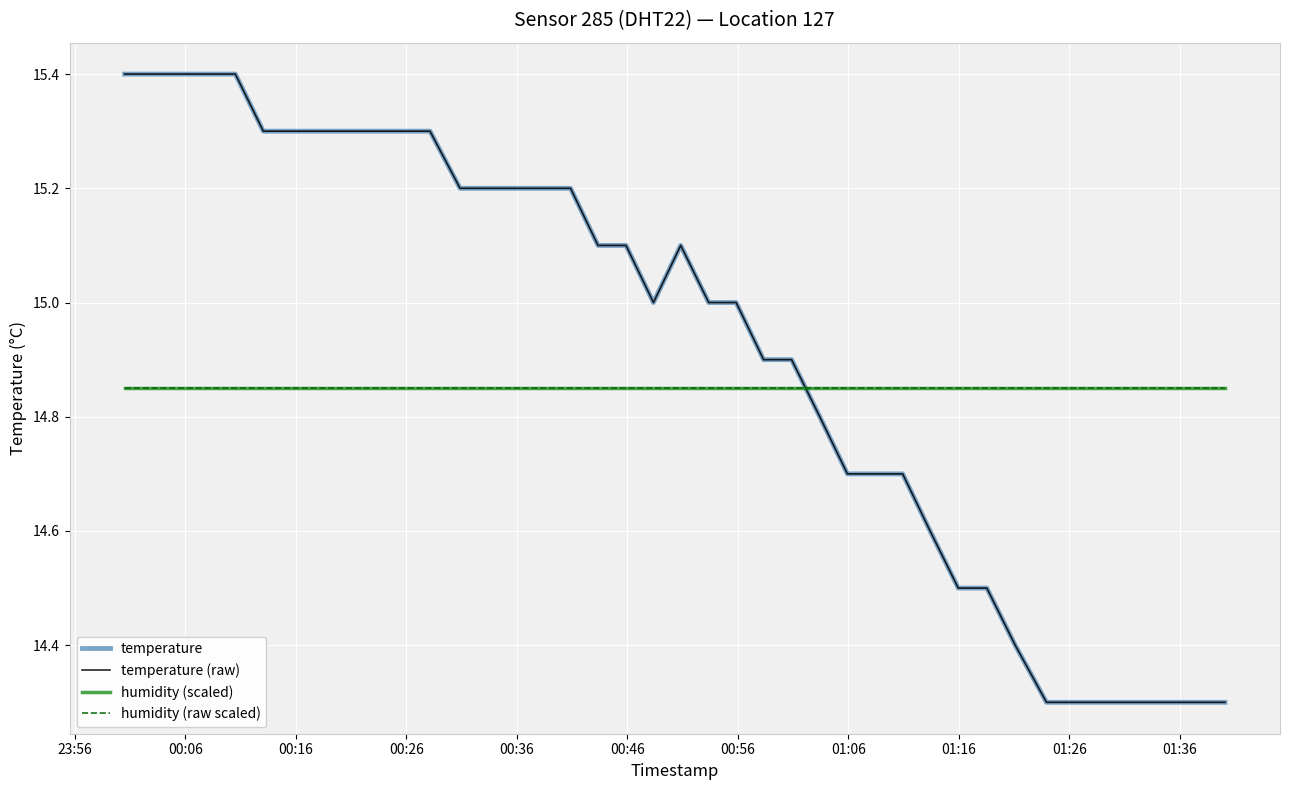

Does the chart have visible grid lines?

Yes